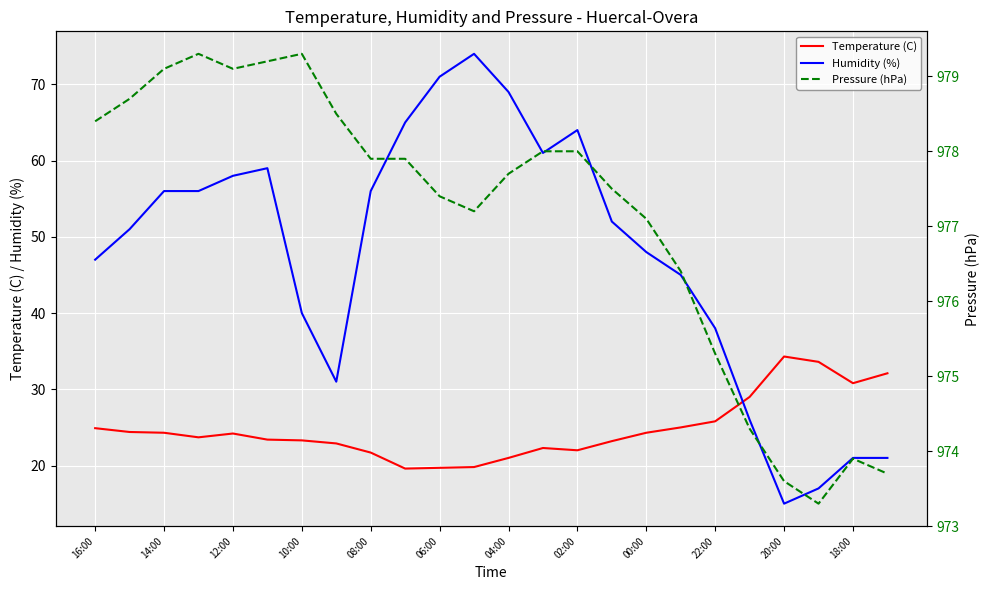

The value of Temperature (C) at 14:00 is 36.8. True or false?

False